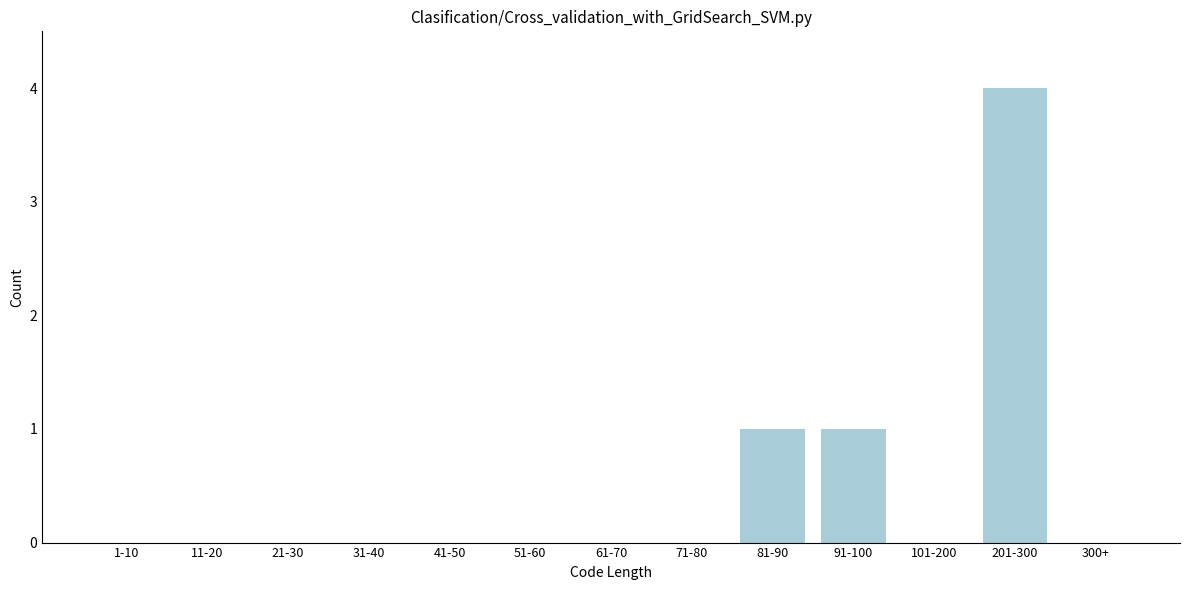

Reading right to left, list all the values displayed in this chart.

300+=0	201-300=4	101-200=0	91-100=1	81-90=1	71-80=0	61-70=0	51-60=0	41-50=0	31-40=0	21-30=0	11-20=0	1-10=0